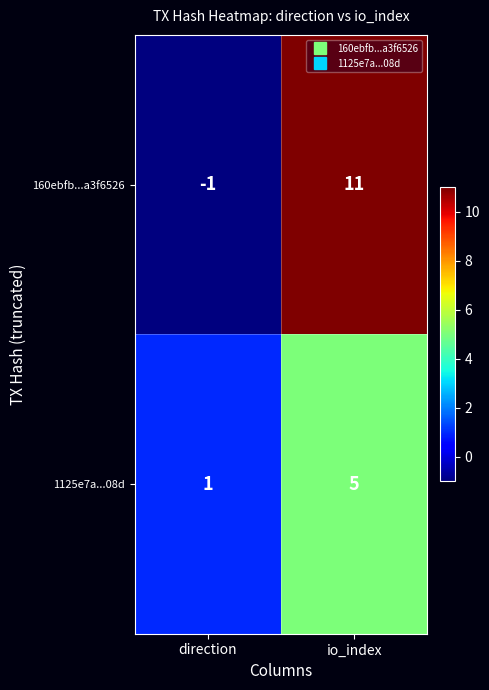

At which category is the sum across all series the highest?

io_index